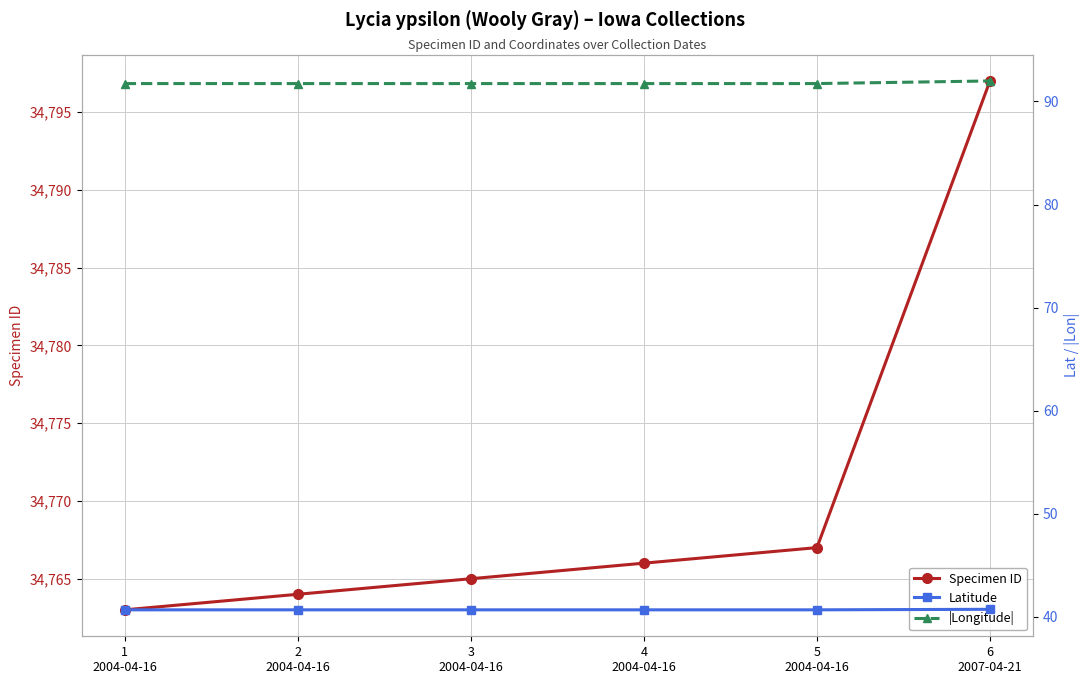

Rank the series by their maximum value, from highest to lowest.

Specimen ID, |Longitude|, Latitude